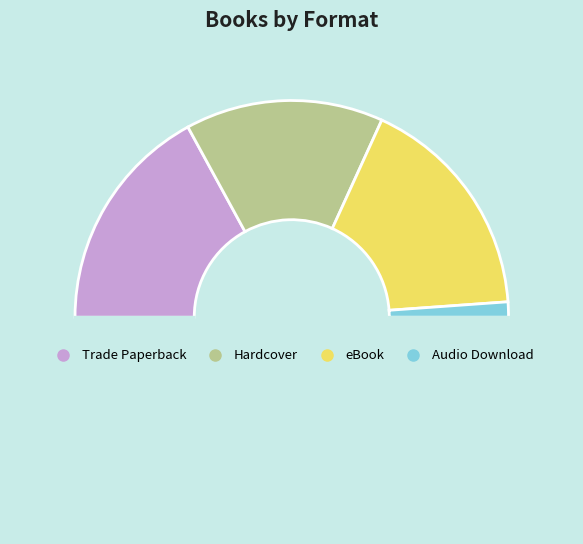

Count the number of slices in the pie.

5